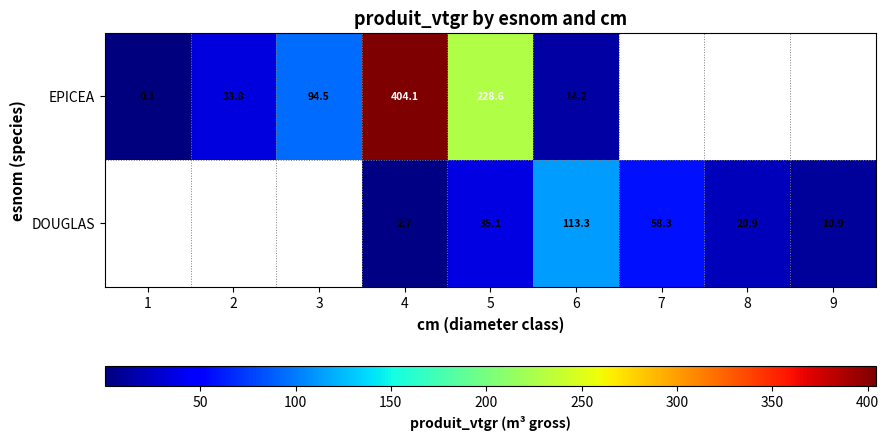

What is the total value across all series at 5?

263.7